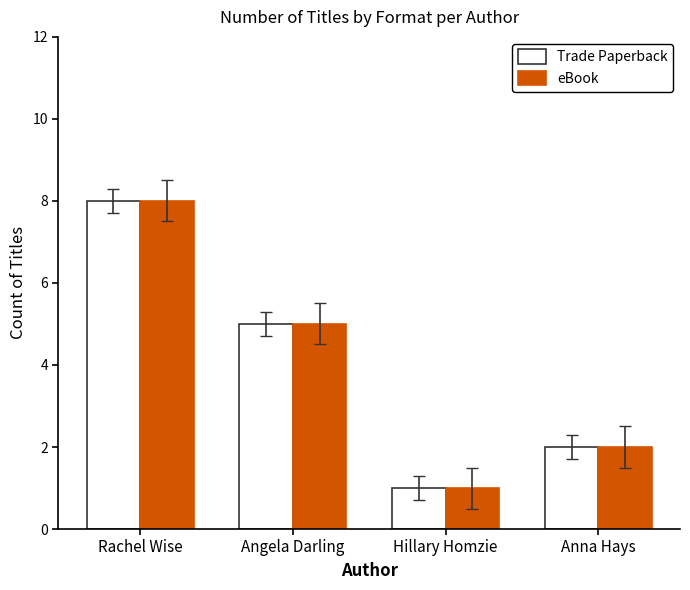

At how many categories does at least one series exceed 4?

2